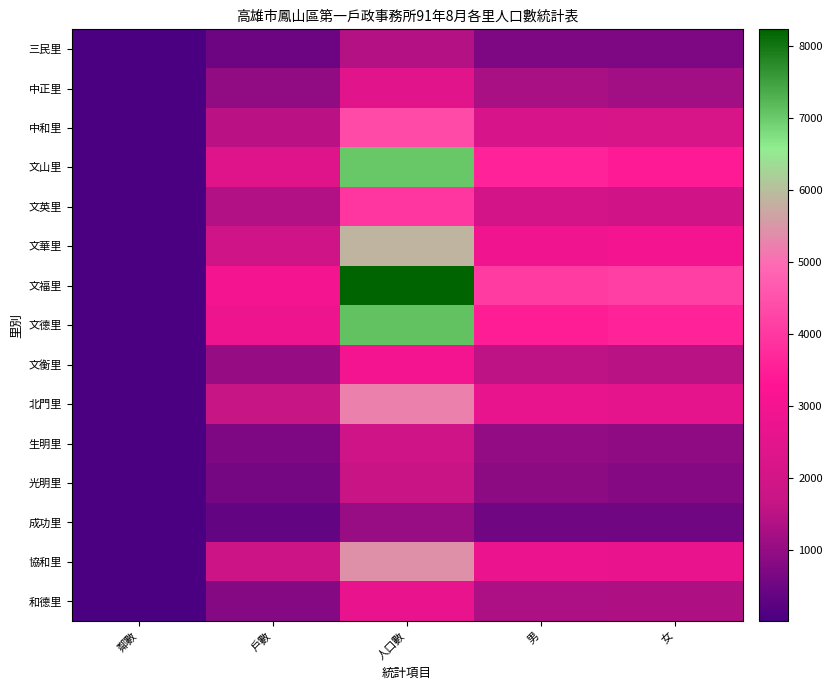

Rank the series by their maximum value, from highest to lowest.

文福里, 文德里, 文山里, 文華里, 協和里, 北門里, 中和里, 文英里, 文衡里, 和德里, 中正里, 生明里, 光明里, 三民里, 成功里